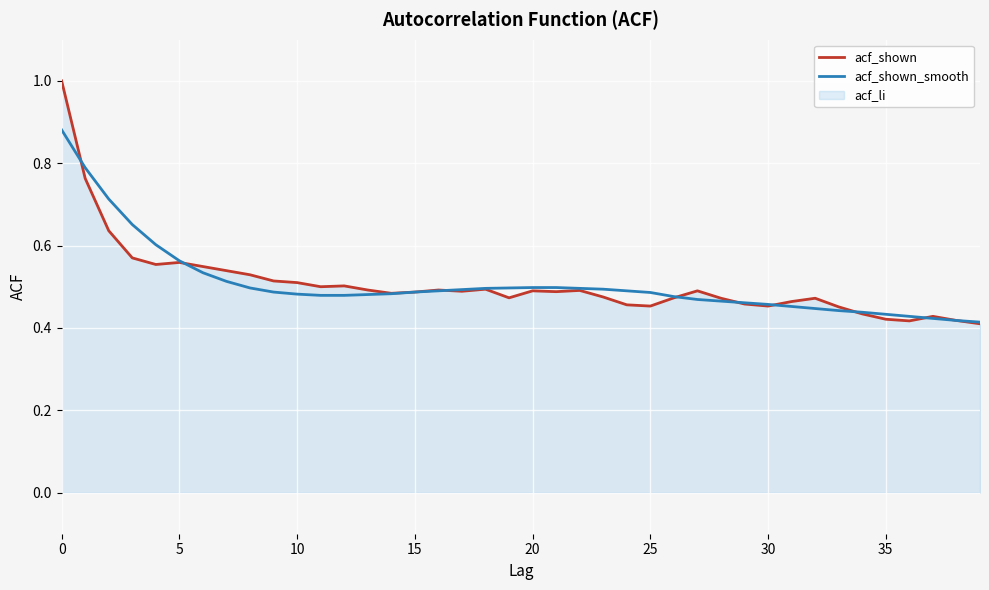

After their last crossing, which series has the higher values: acf_shown or acf_shown_smooth?

acf_shown